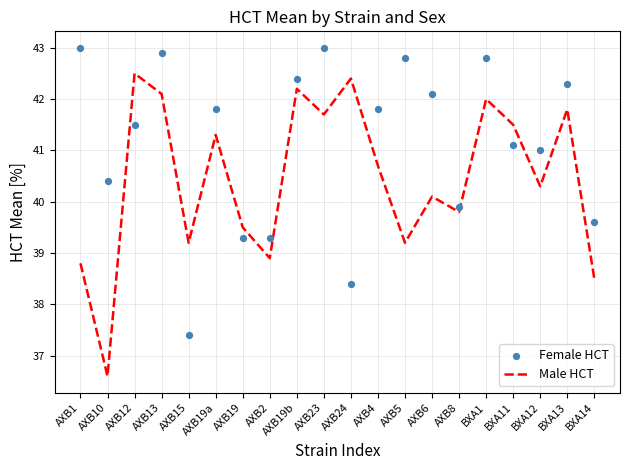

What is the total value across all series at AXB13?

85.0